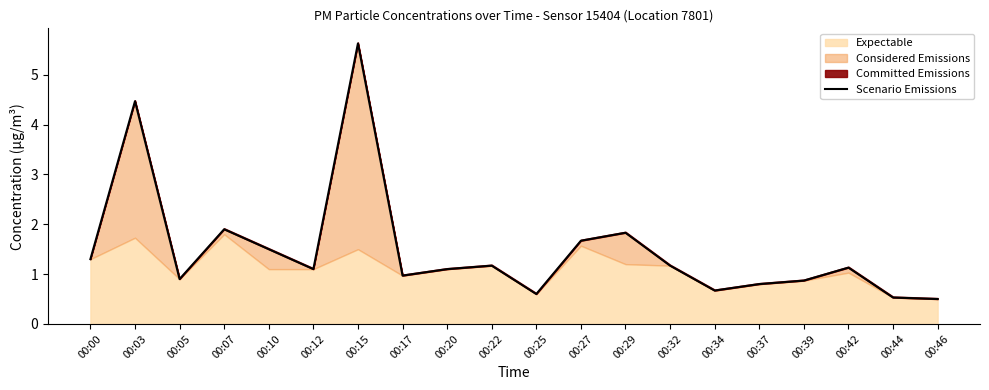

What is the maximum value shown in the chart?

5.6